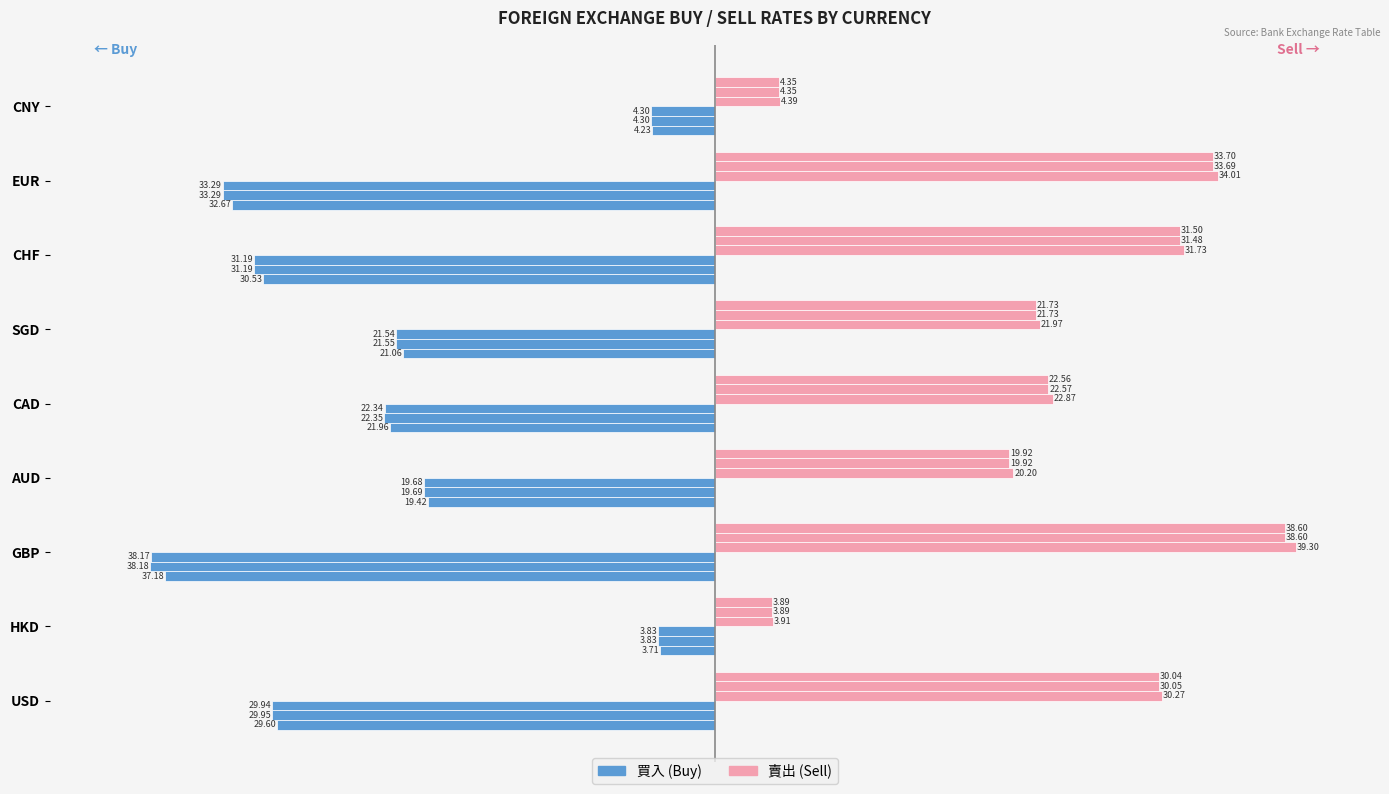

Count the number of data series in this chart.

2